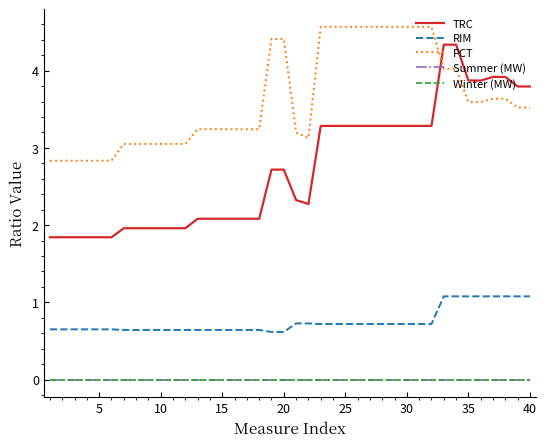

Is this an area chart (filled region under the line)?

No